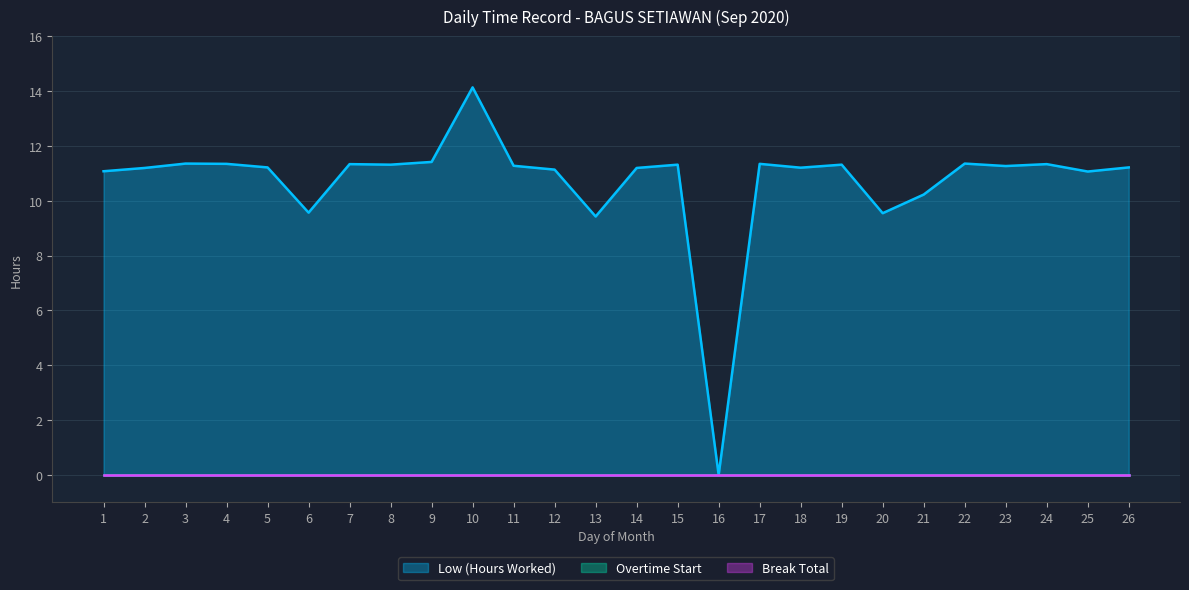

True or false: Break Total and Overtime Start cross at least once.

False